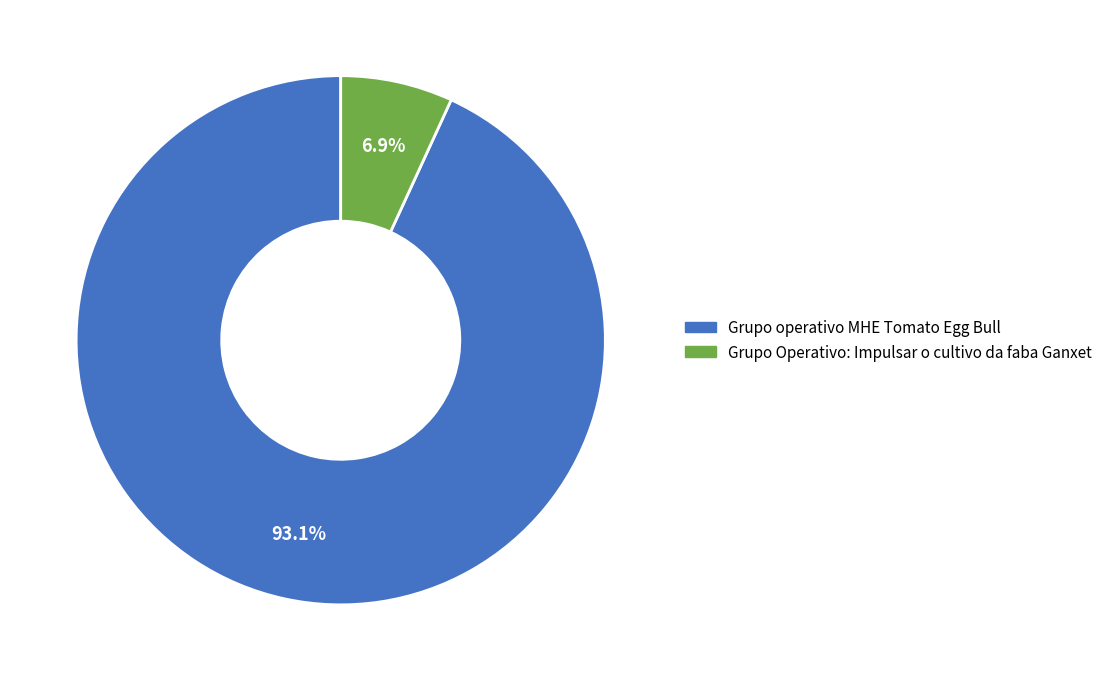

To the nearest percent, what portion does Grupo operativo MHE Tomato Egg Bull represent?

93%